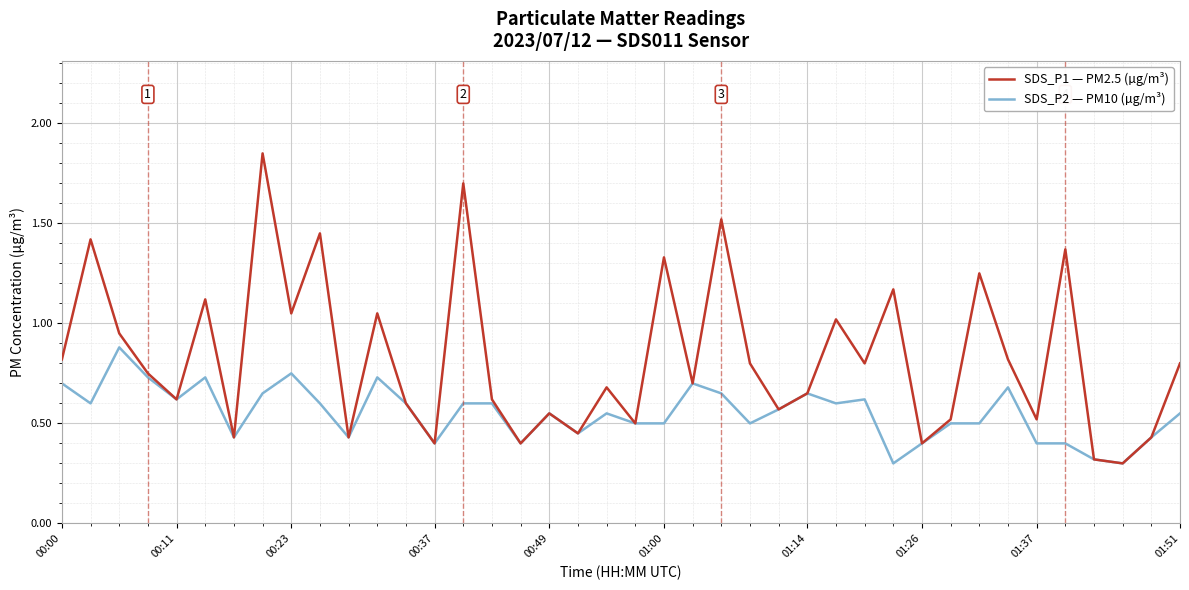

Which series has the largest total across all categories?

SDS_P1 — PM2.5 (µg/m³)